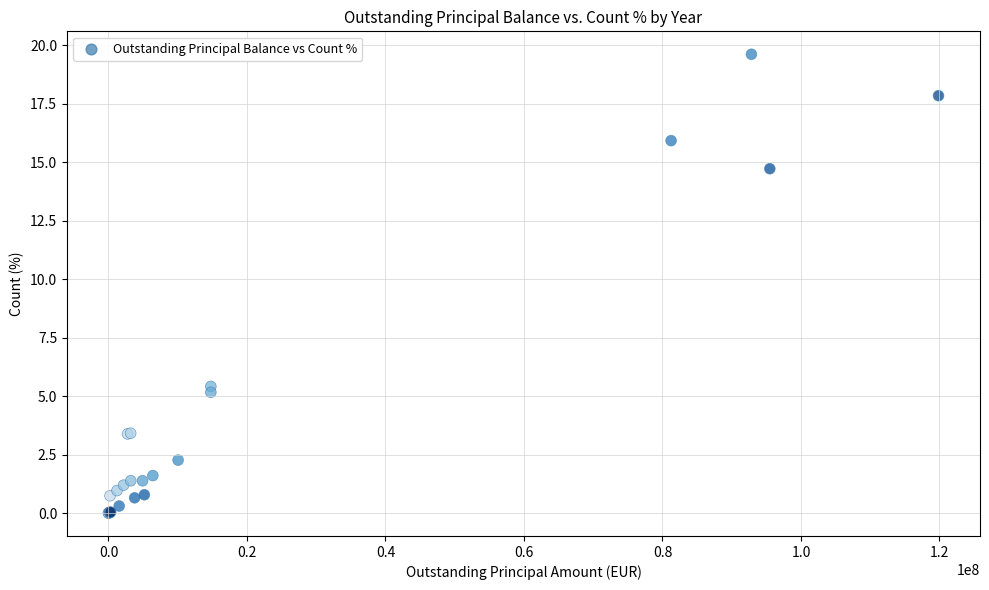

What Y value in the scatter plot is closest to 9?

5.4